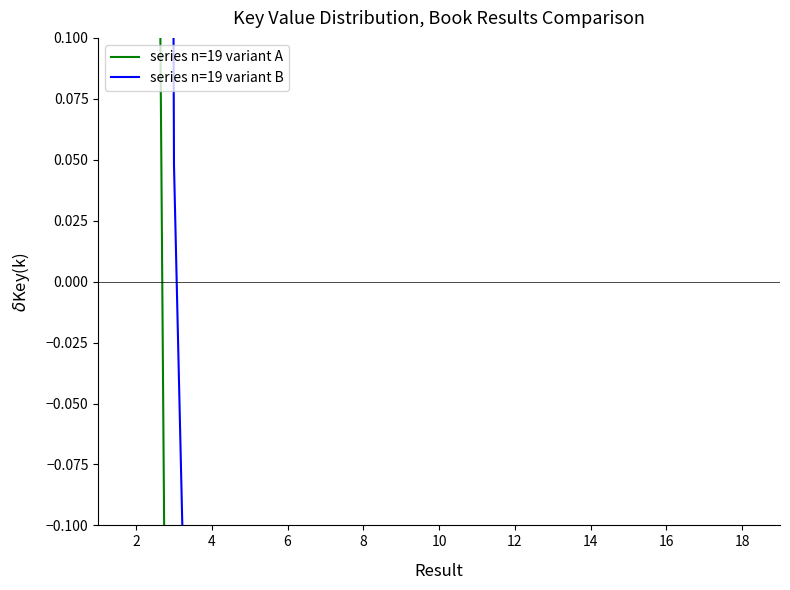

What is the label of the 6th point from the left?

6